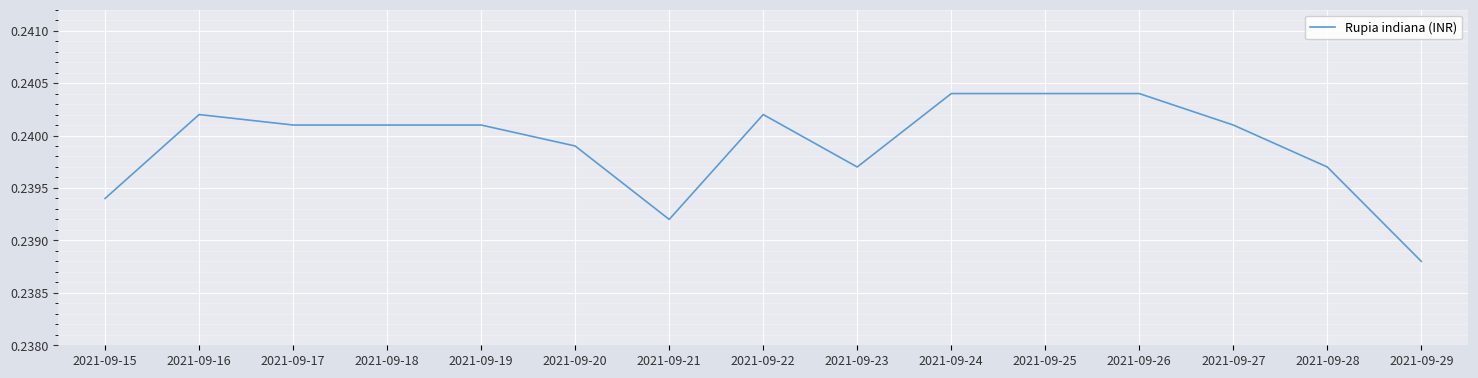

The value at 2021-09-24 is 0.4. True or false?

False